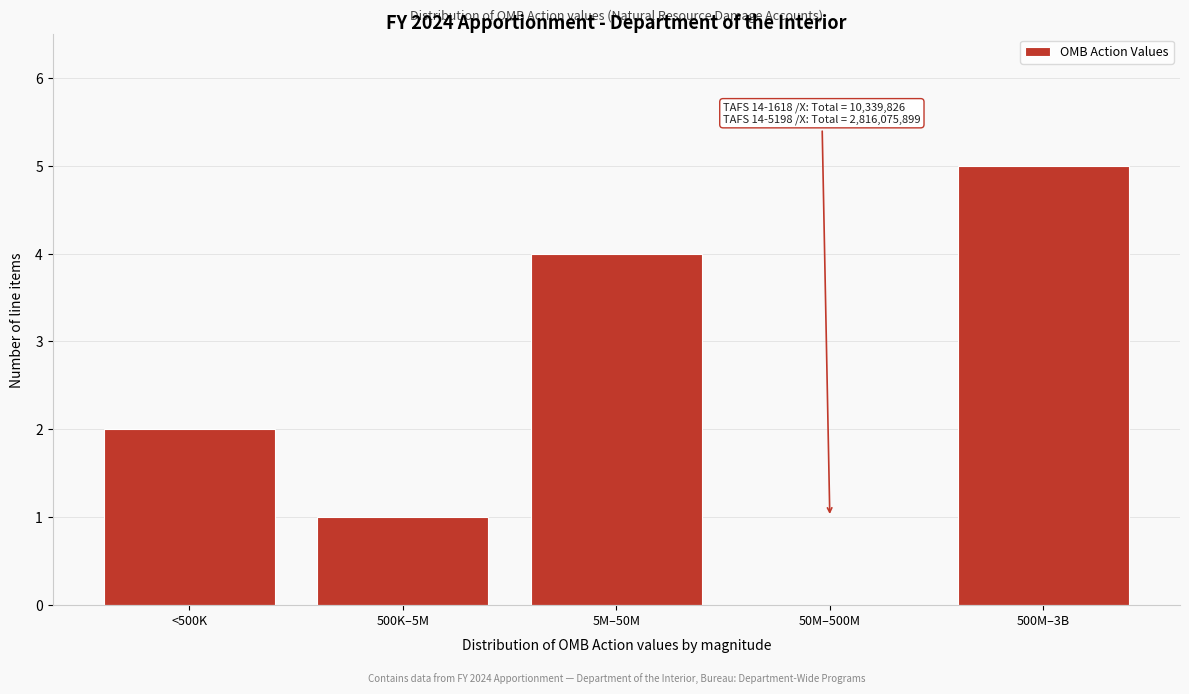

Reading right to left, list all the values displayed in this chart.

500M–3B=5	50M–500M=0	5M–50M=4	500K–5M=1	<500K=2